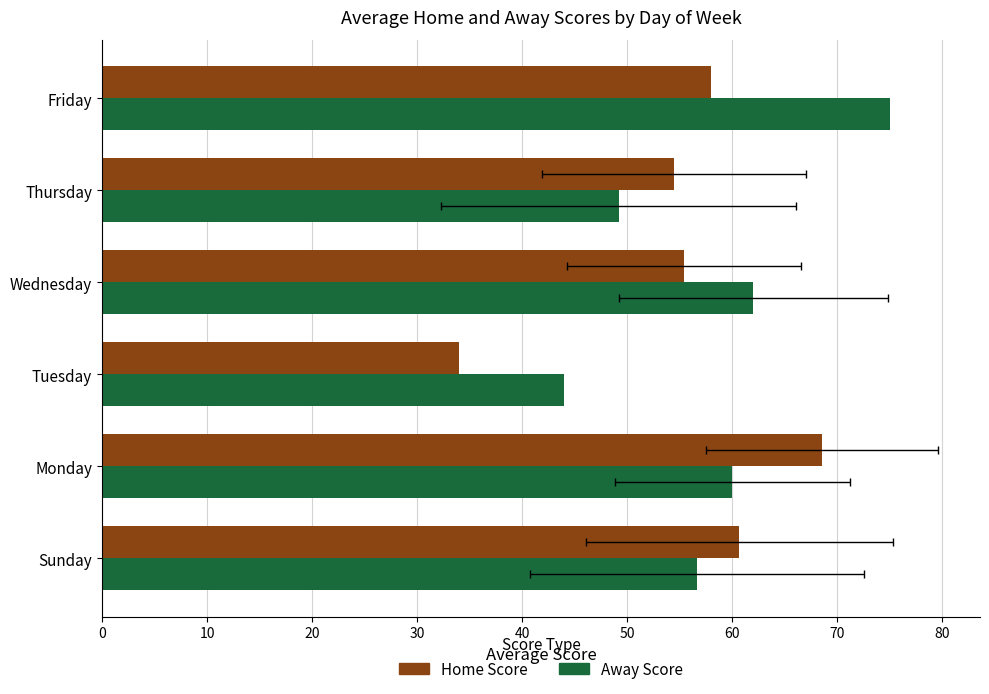

Between Monday and Friday, which series saw the biggest shift?

Away Score